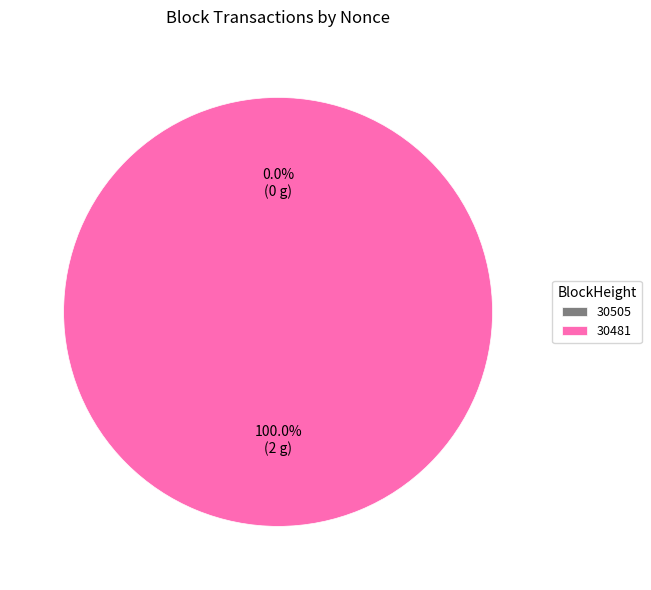

Count the number of slices in the pie.

2